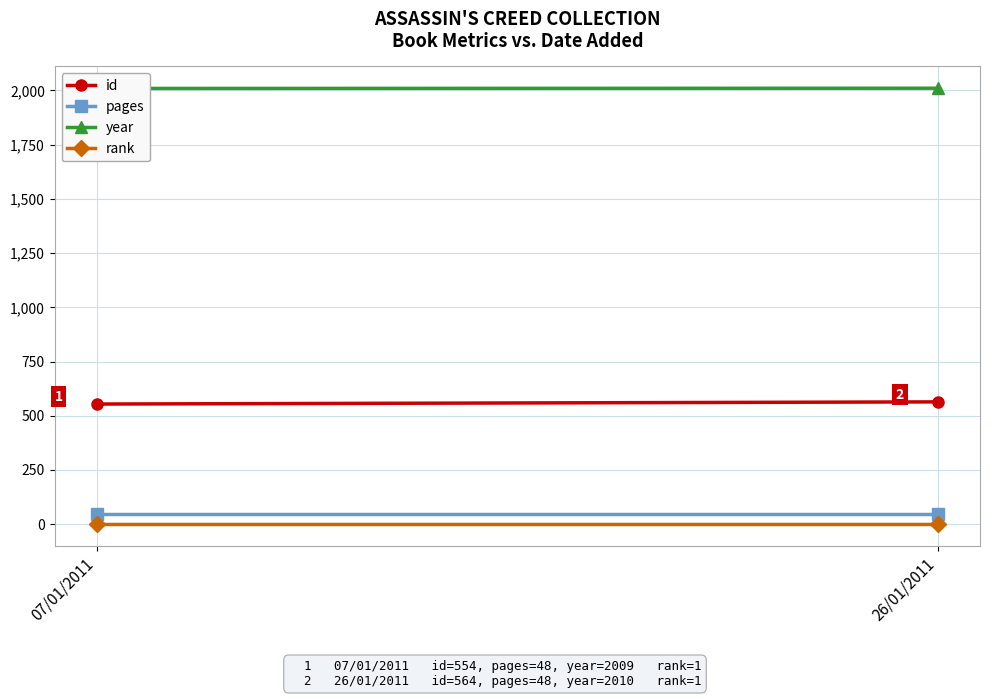

How many data points in id are less than 564?

1